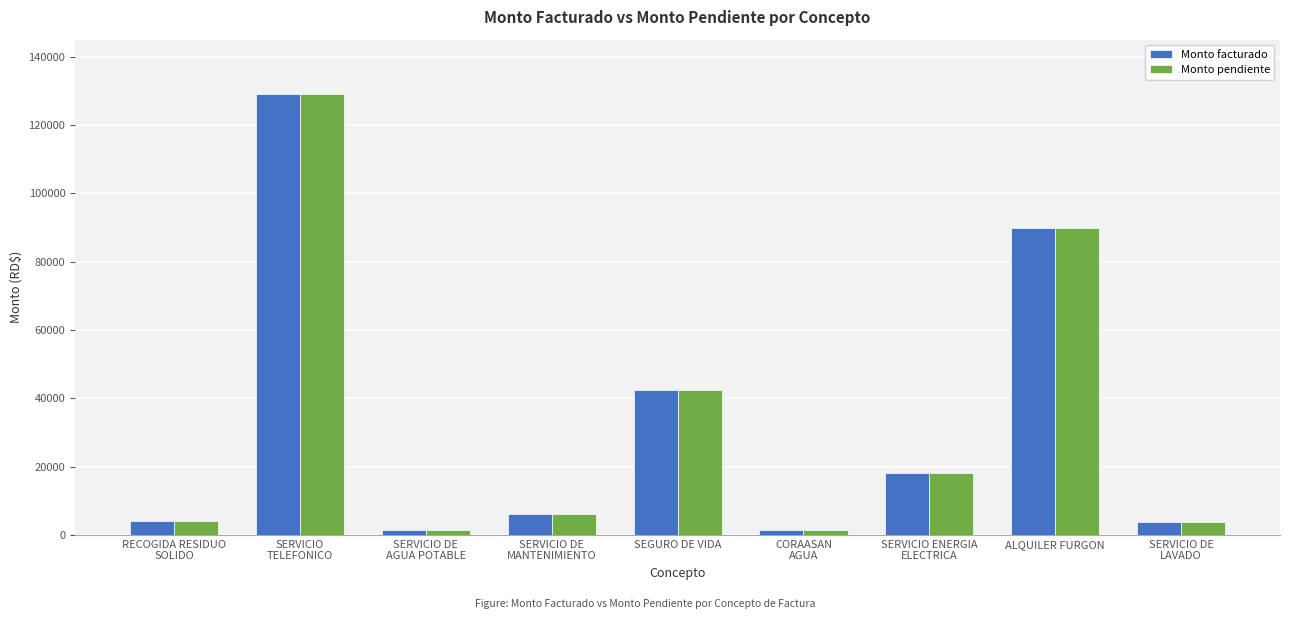

What is the total value across all series at SEGURO DE VIDA?

84954.2